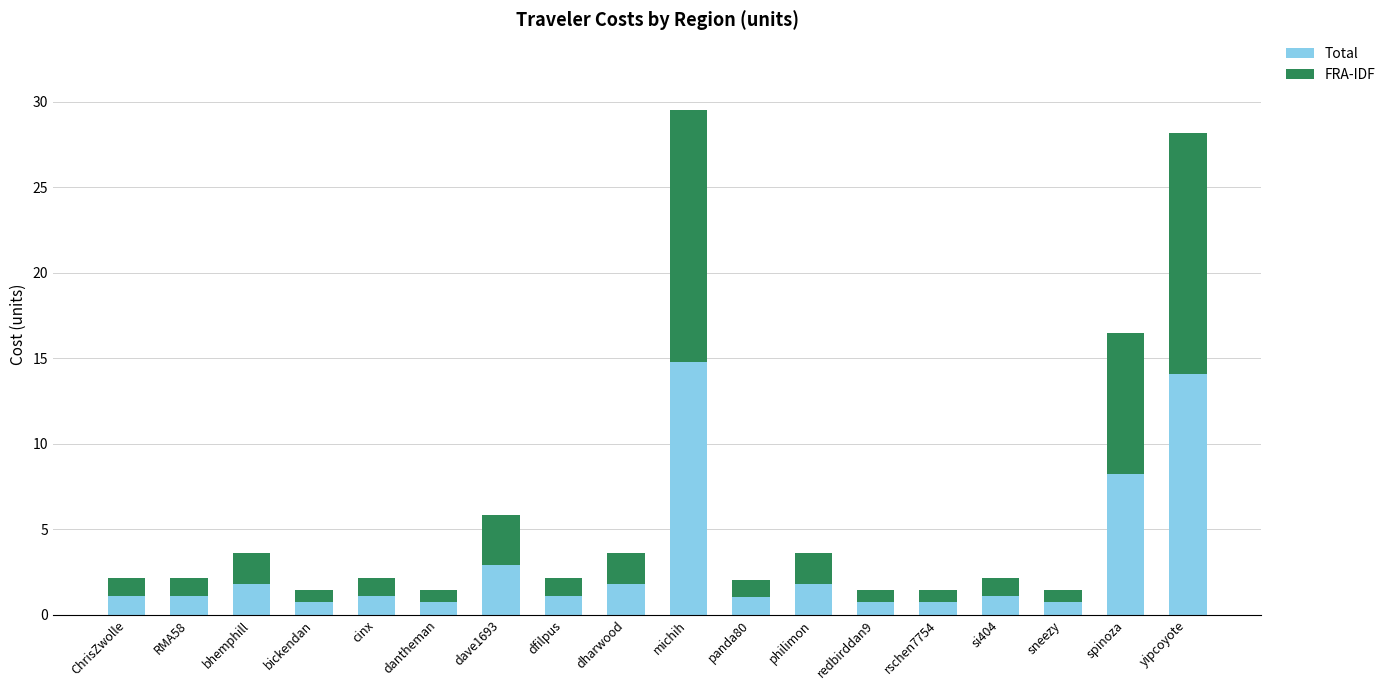

What value does the Total series have at yipcoyote?

14.1